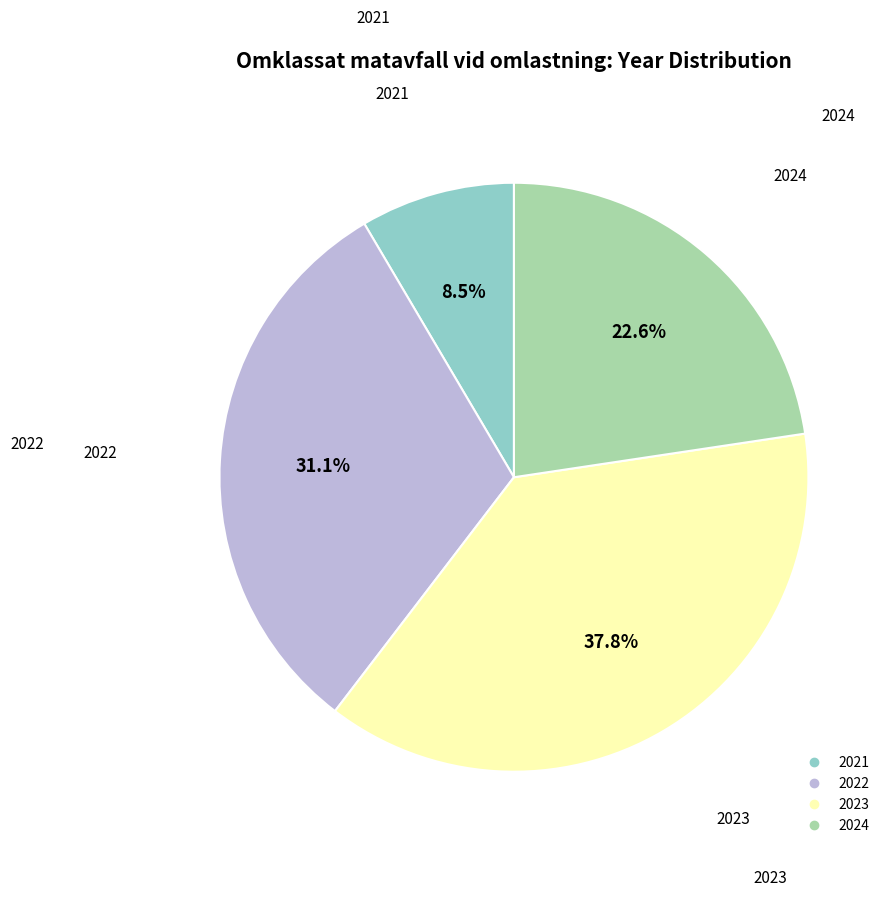

How much of the chart is everything except 2021?

91.5%